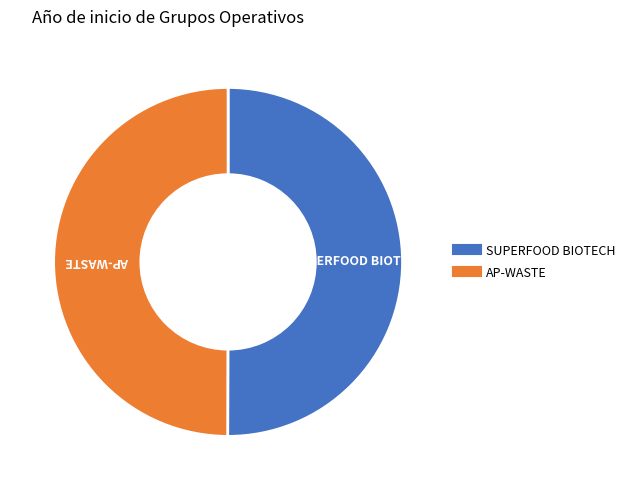

Count the number of slices in the pie.

2